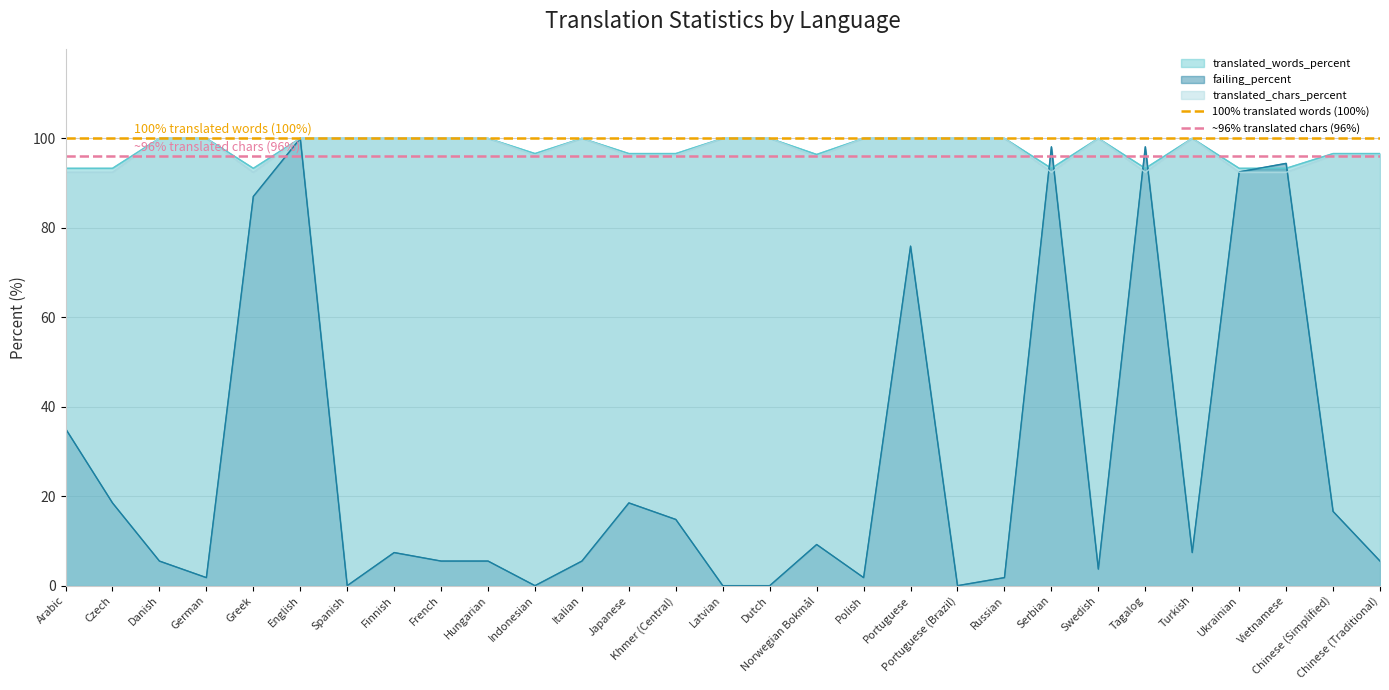

At which category is the sum across all series the highest?

English